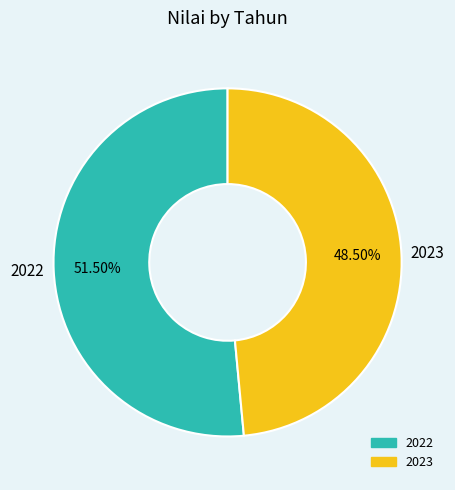

Combined, what portion of the pie is 2023 and 2022?

100.0%